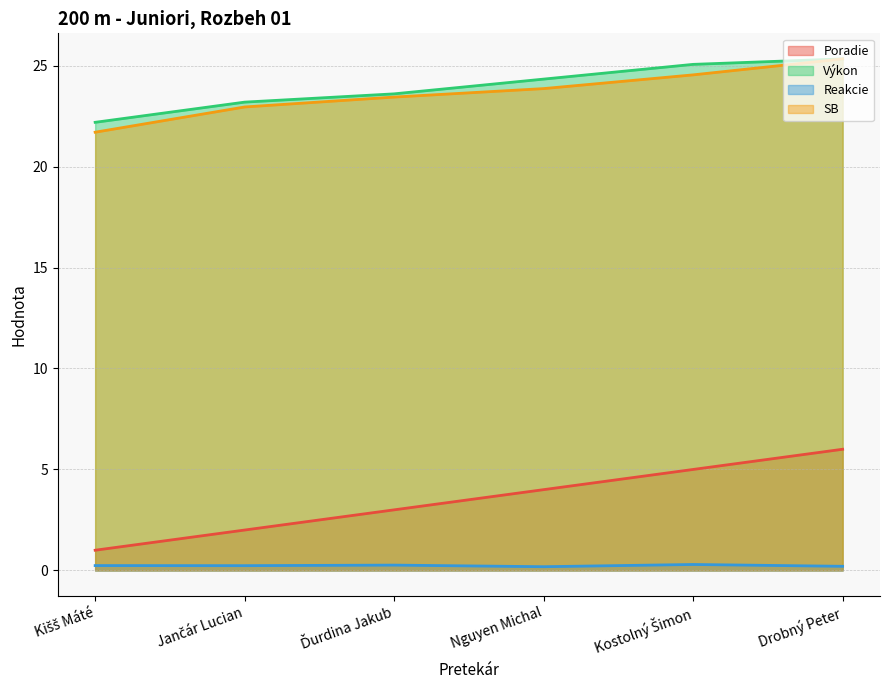

At which category is the sum across all series the highest?

Drobný Peter